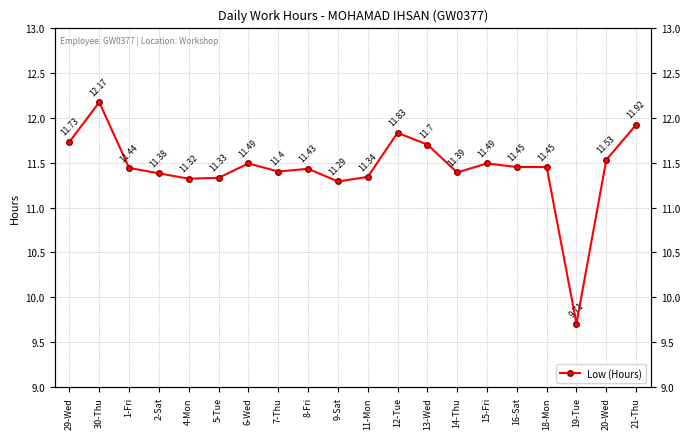

True or false: the data has more than 0 interior local peaks.

True